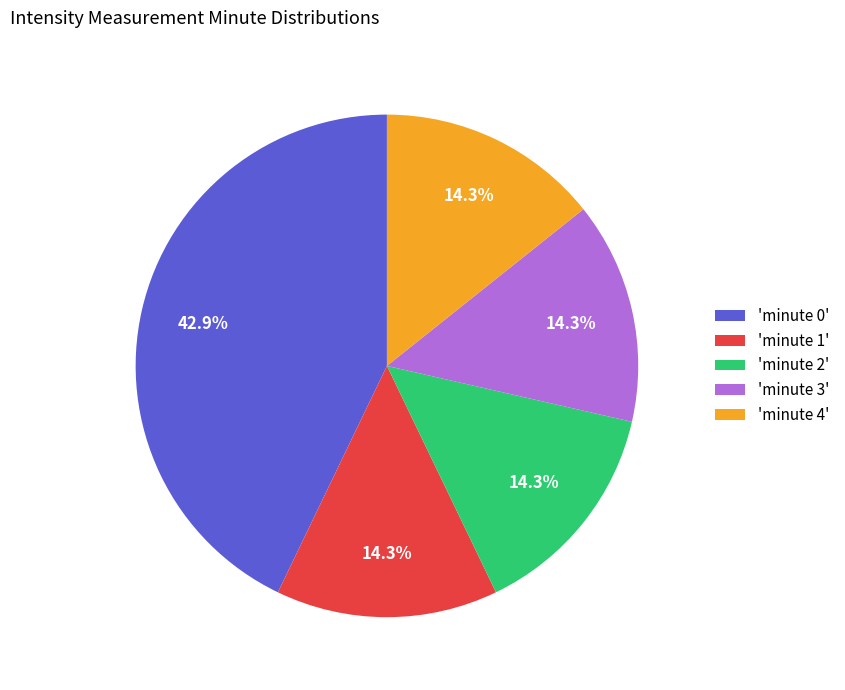

Approximately how many times larger is the value at 'minute 1' compared to 'minute 3'?

1.0